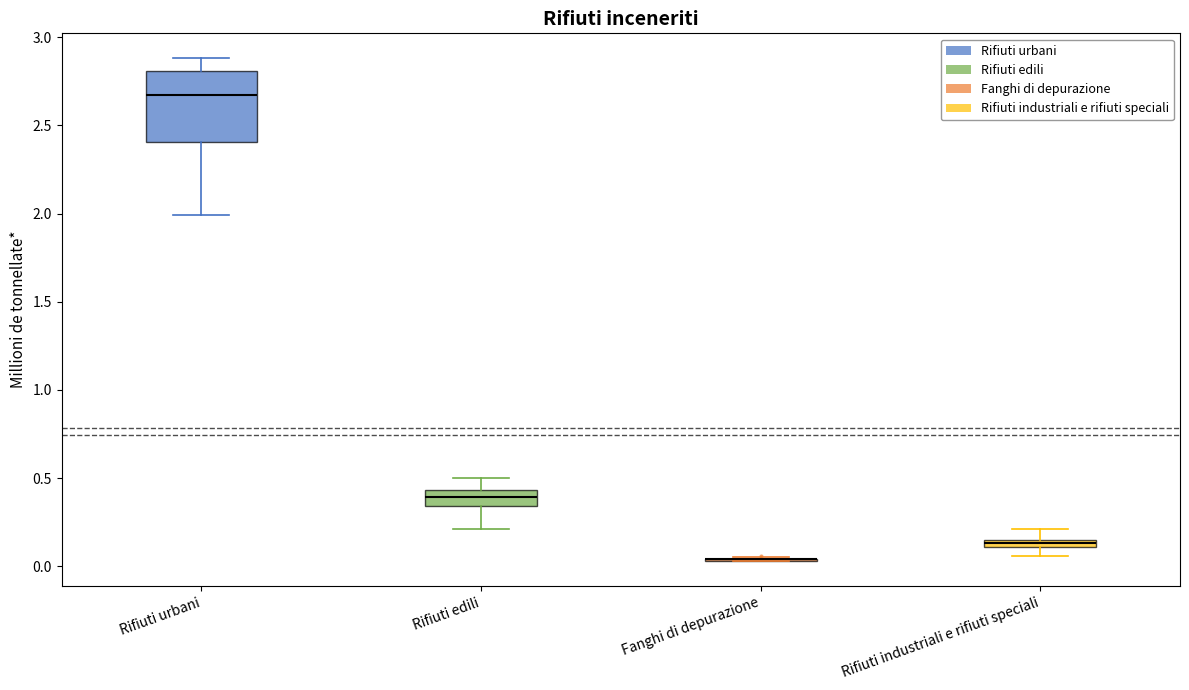

Where does the median line of the box for Rifiuti urbani sit on the y-axis? The values are not printed on the chart, so give them approximately, as read against the axis.

2.65